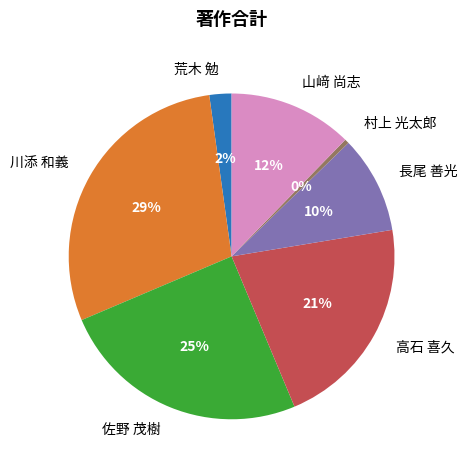

True or false: 山﨑 尚志 accounts for 1% of the total.

False